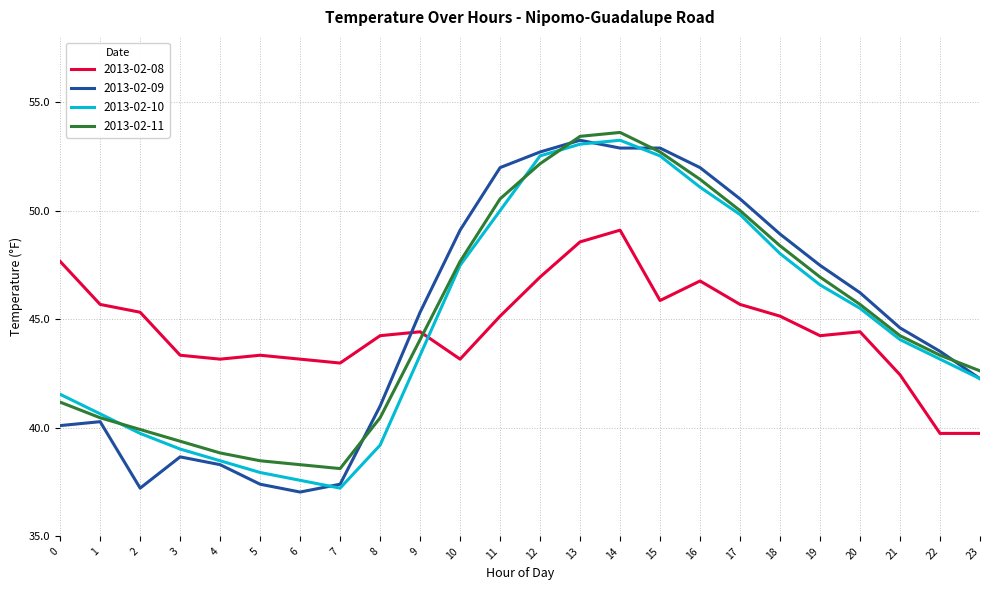

How many lines are shown in the chart?

4